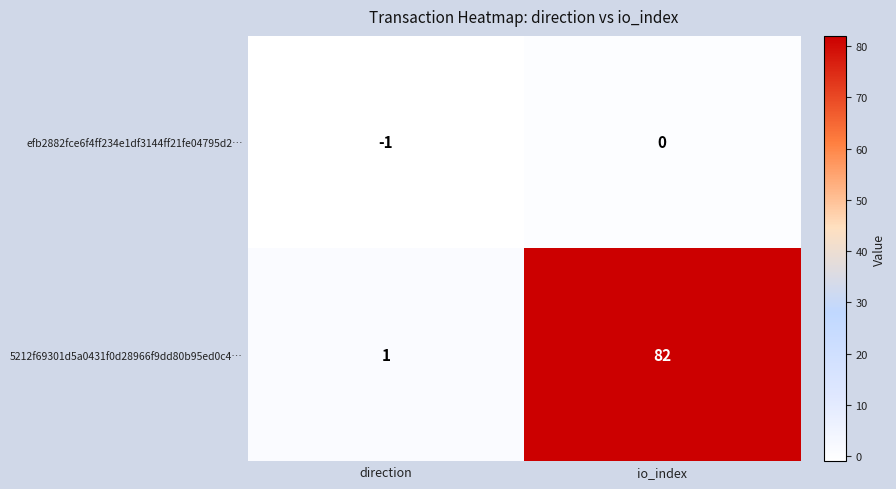

Is the value of efb2882fce6f4ff234e1df3144ff21fe04795d2… at io_index greater than the value of 5212f69301d5a0431f0d28966f9dd80b95ed0c4… at io_index?

No